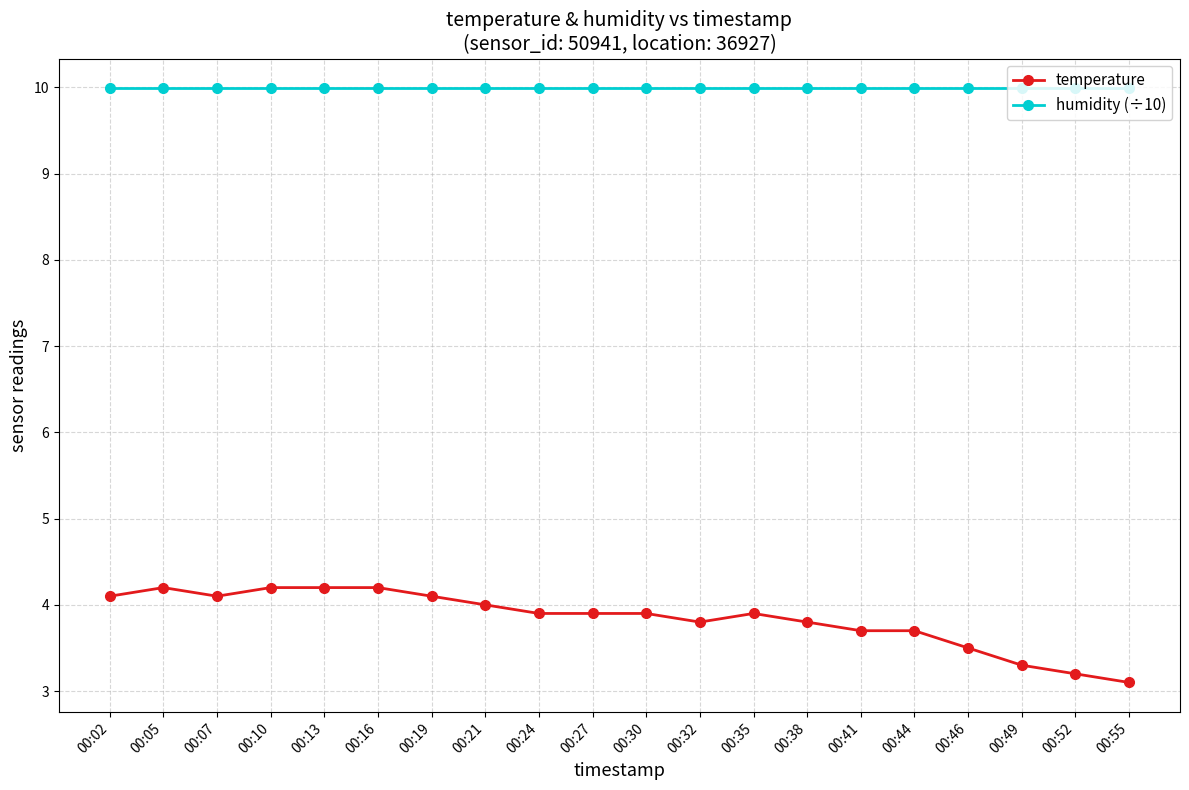

What is the spread (max minus min) of values at 00:55?

6.9